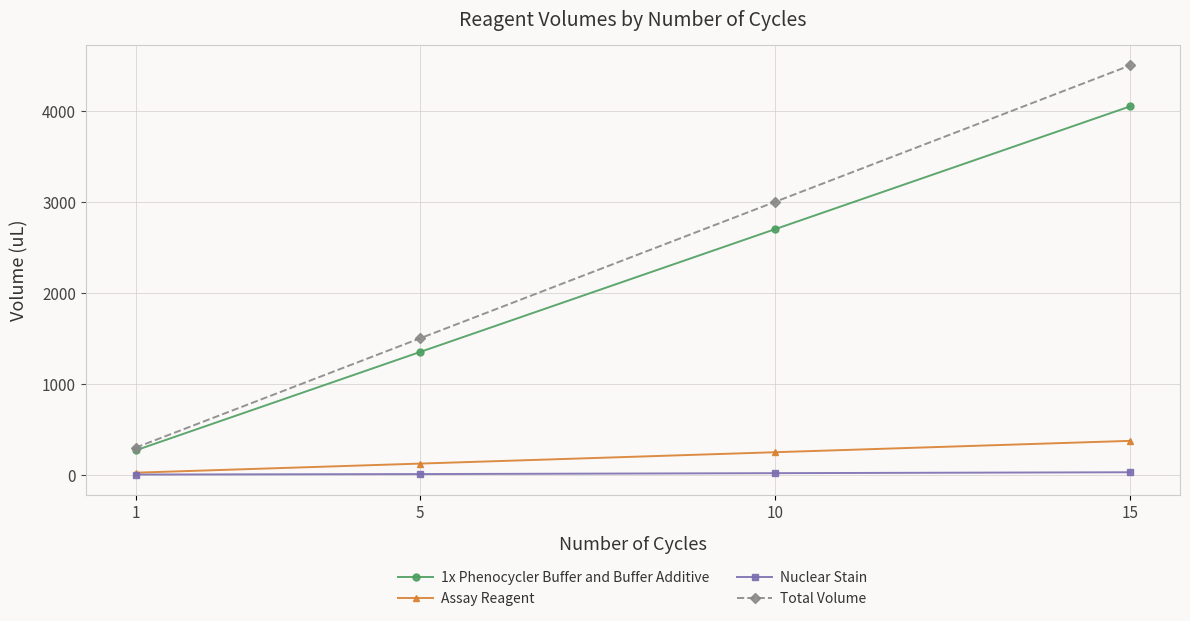

Which category has the lowest value in the Total Volume series?

1